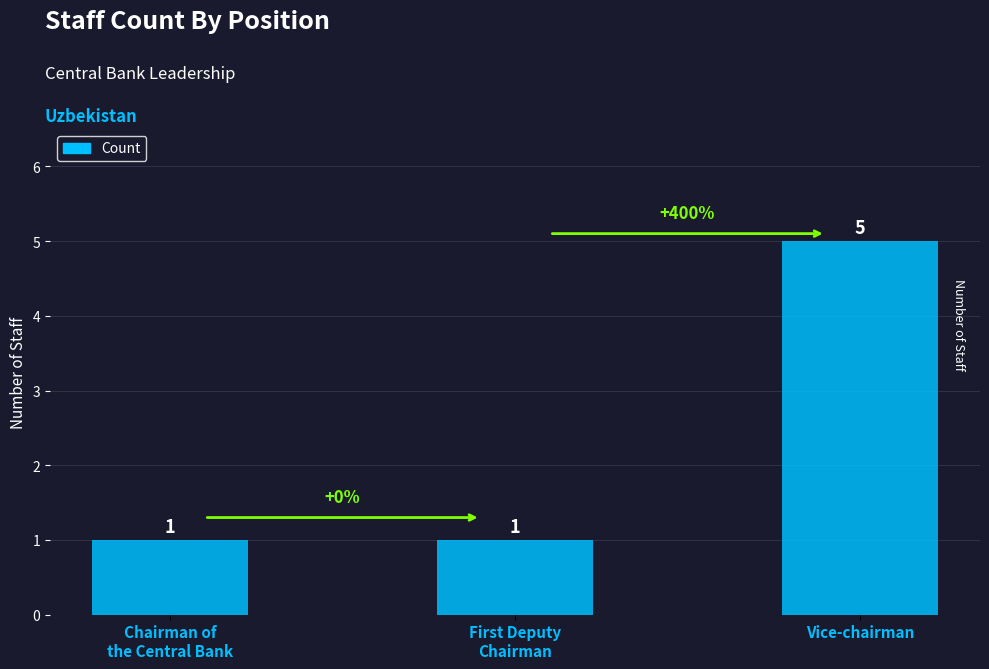

Reading right to left, transcribe all the data shown in this chart.

5	1	1